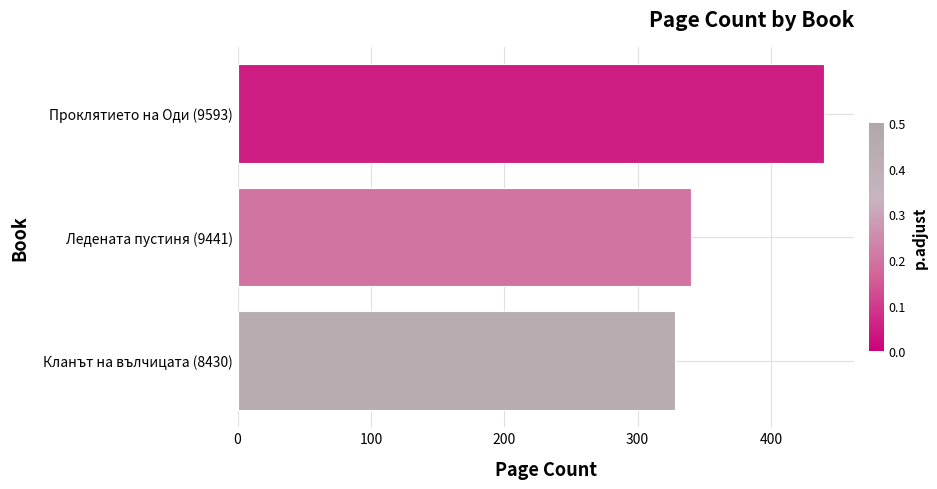

What is the average value?

369